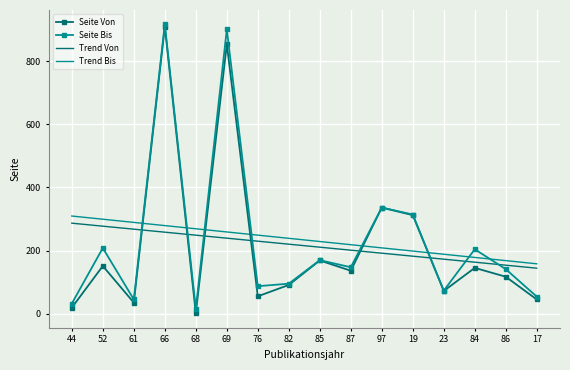

True or false: Seite Von has more than 0 points higher than both neighbors.

True